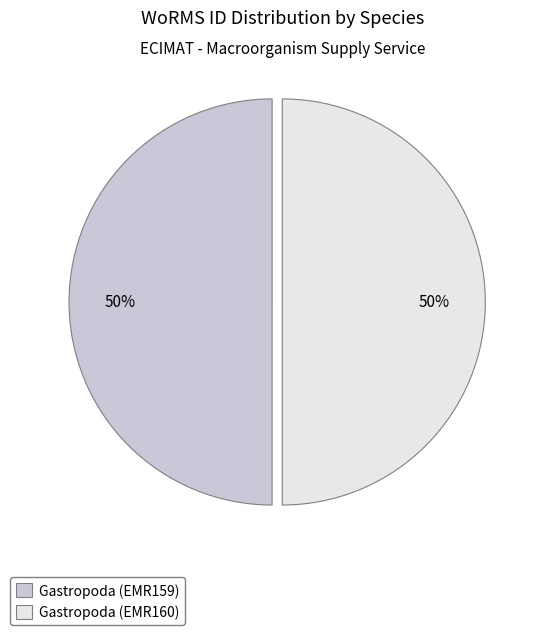

True or false: Gastropoda (EMR160) accounts for 41% of the total.

False